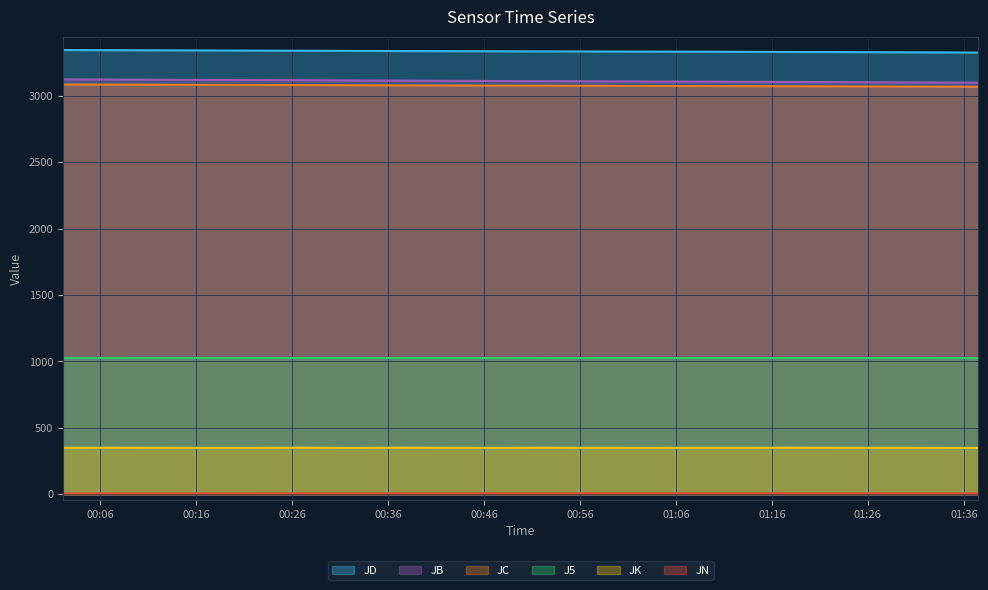

What is the maximum value for J5?

1026.4